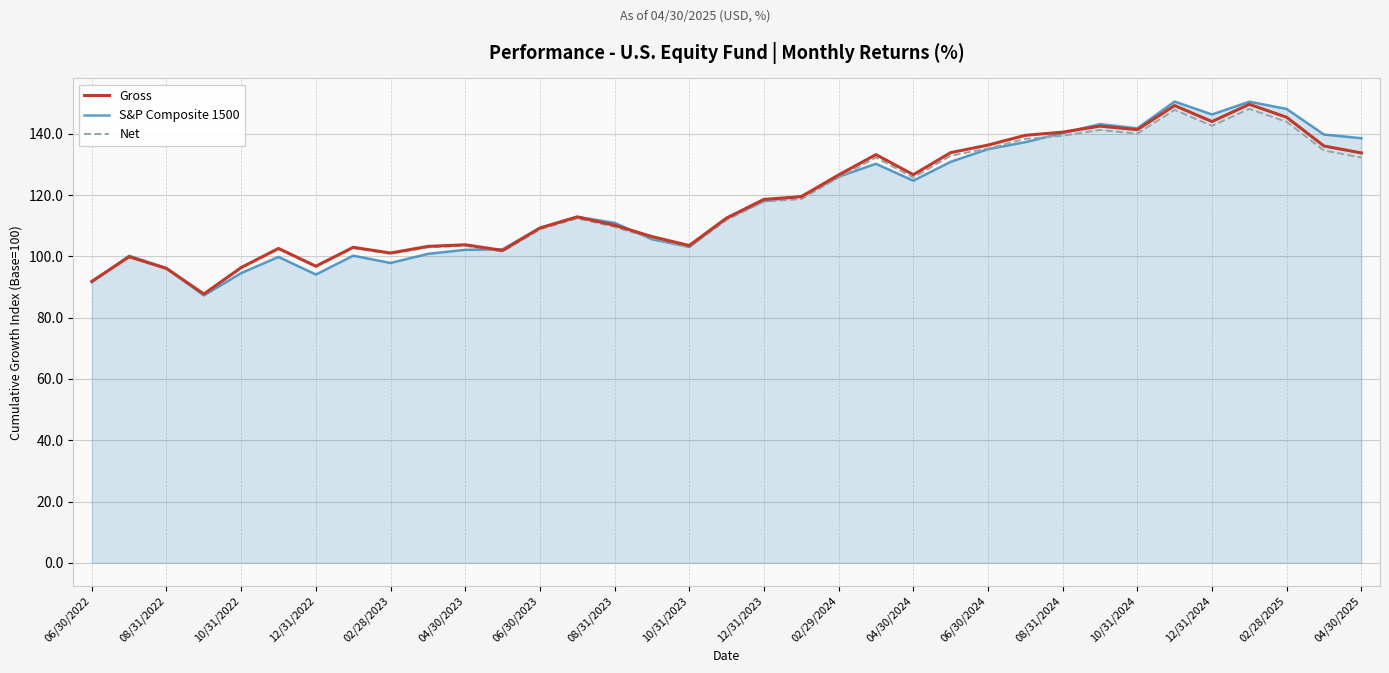

Which series has the widest spread of values?

S&P Composite 1500